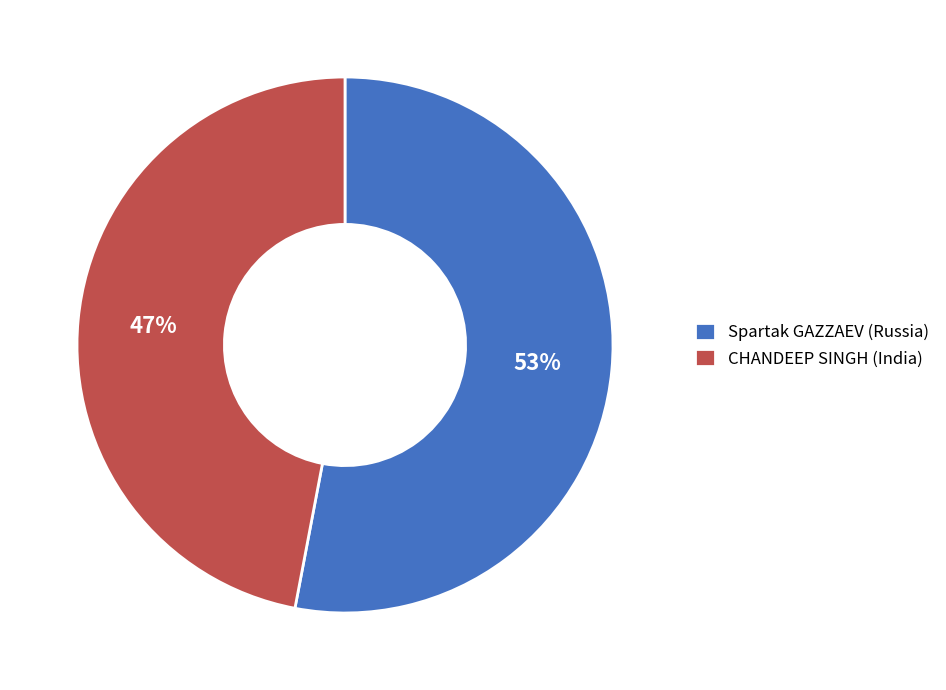

Between Spartak GAZZAEV (Russia) and CHANDEEP SINGH (India), which is larger?

Spartak GAZZAEV (Russia)